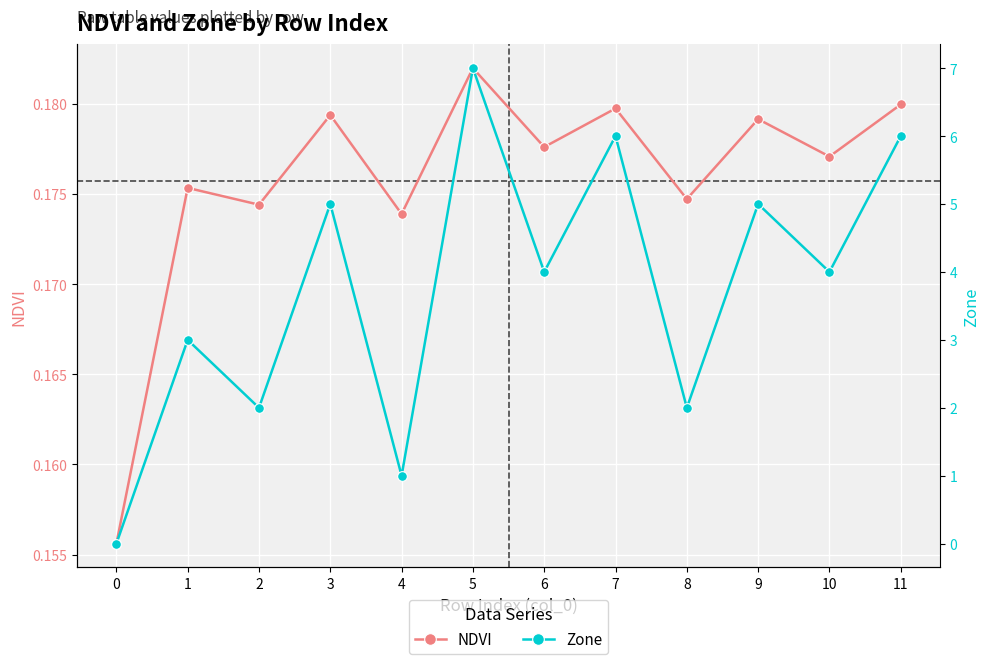

In NDVI, how many points are higher than both neighbors (excluding endpoints)?

5